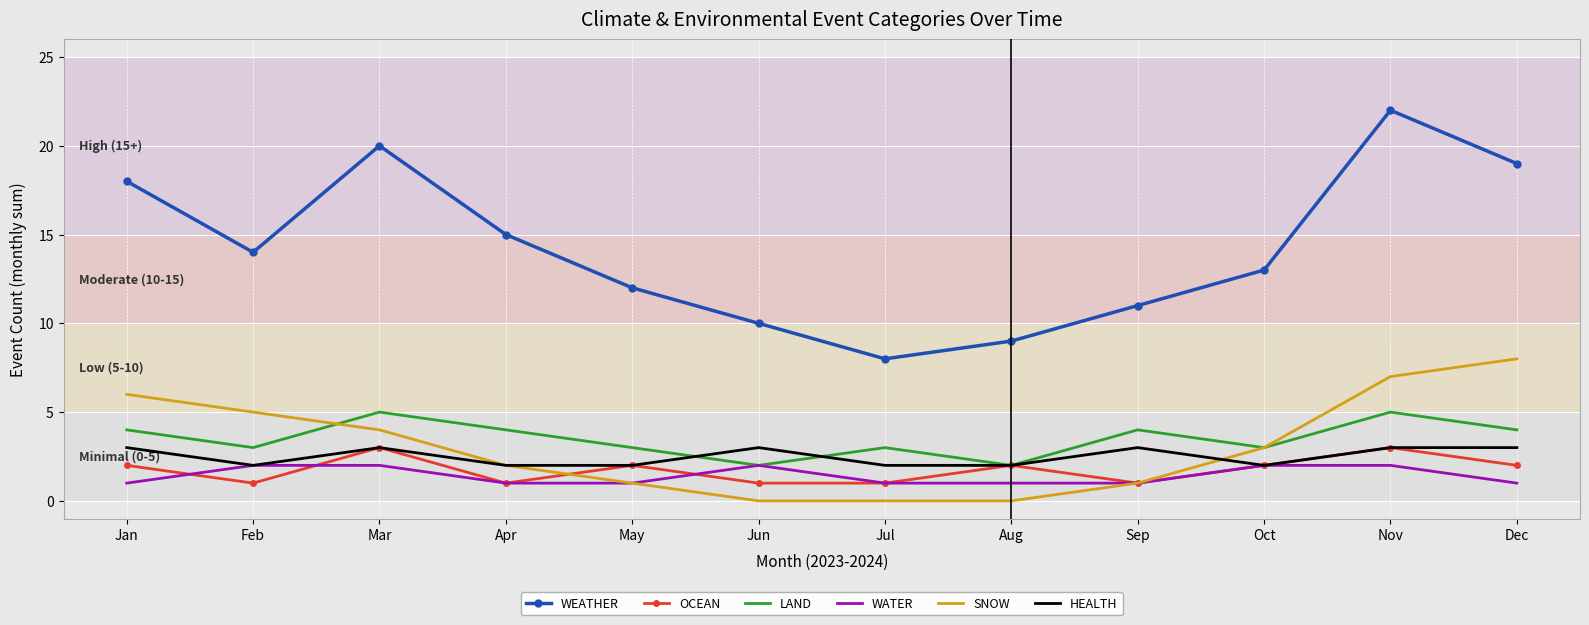

True or false: WATER and WEATHER cross at least once.

False